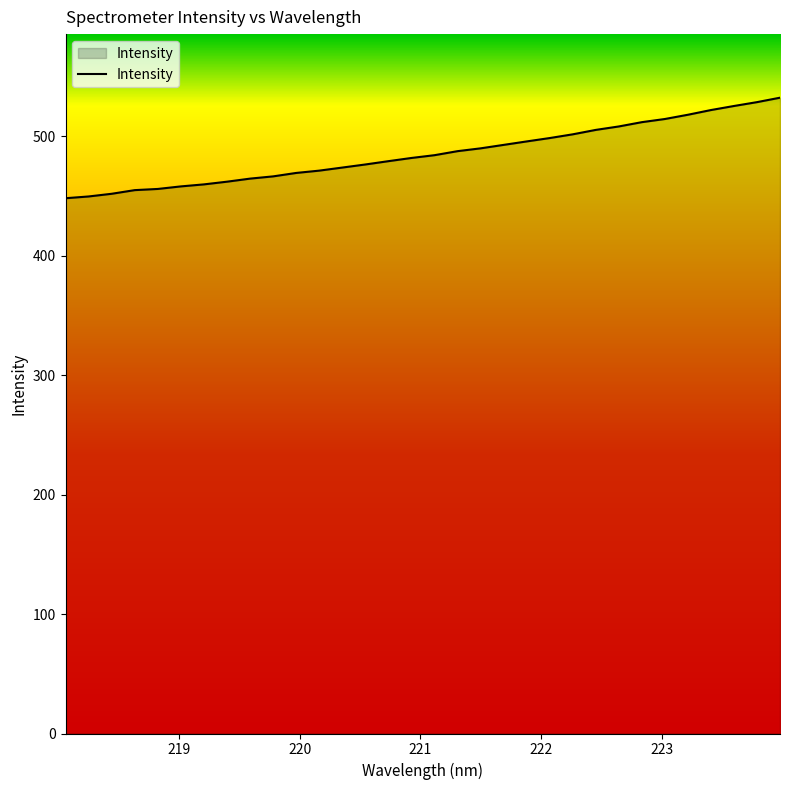

What is the difference between the maximum and minimum values?

84.2